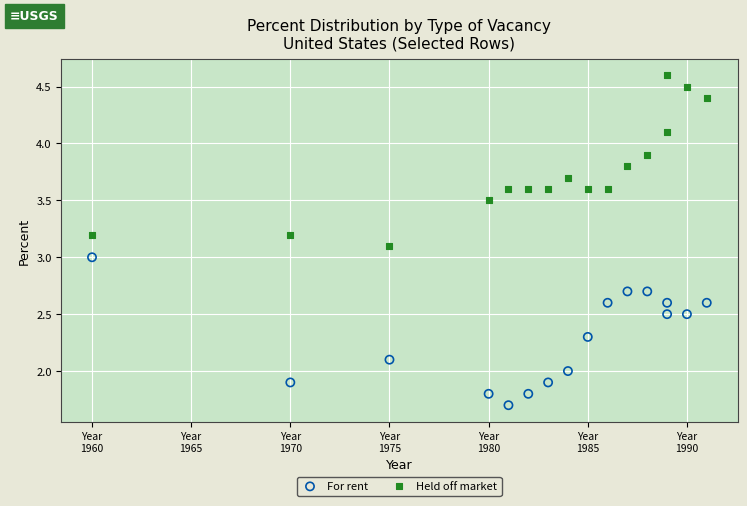

Which series has the widest spread of Y values?

Held off market